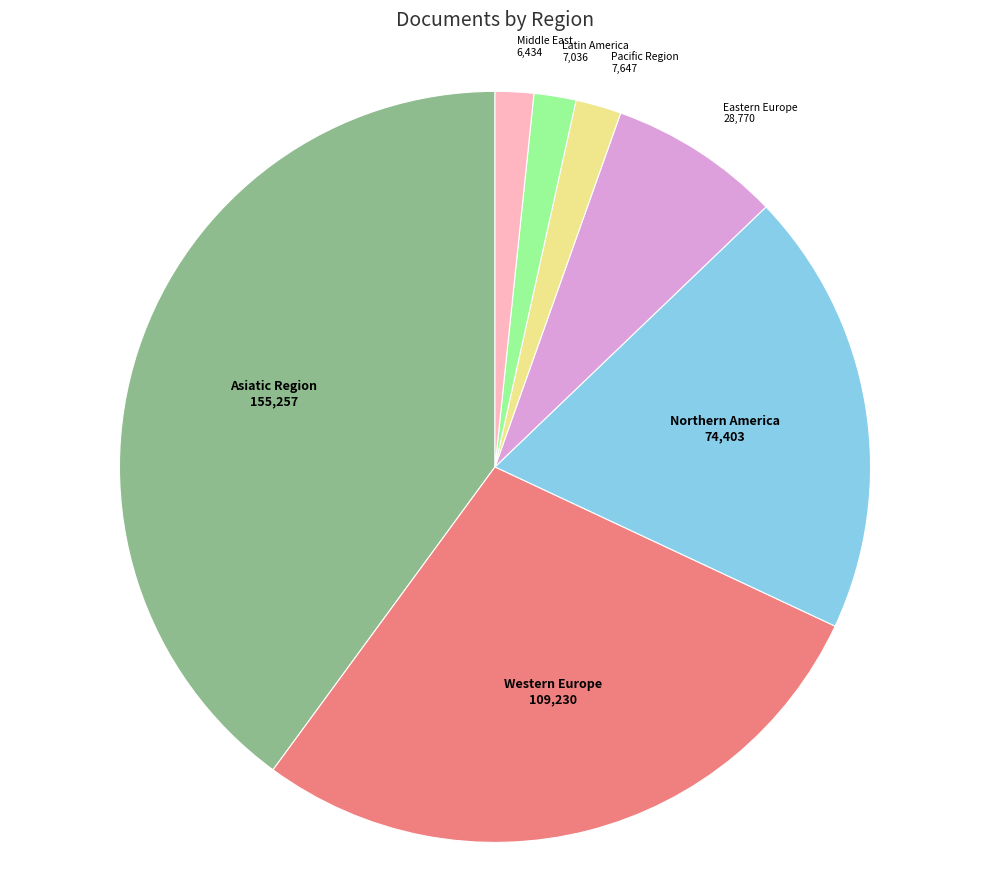

Is there any slice that represents more than half of the pie?

No